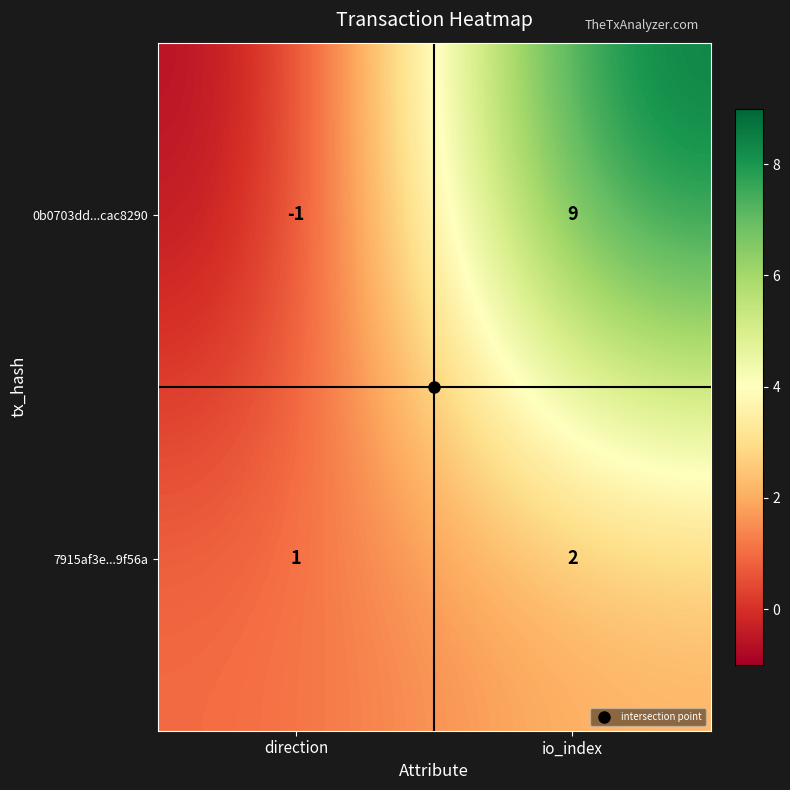

What is the spread (max minus min) of values at direction?

2